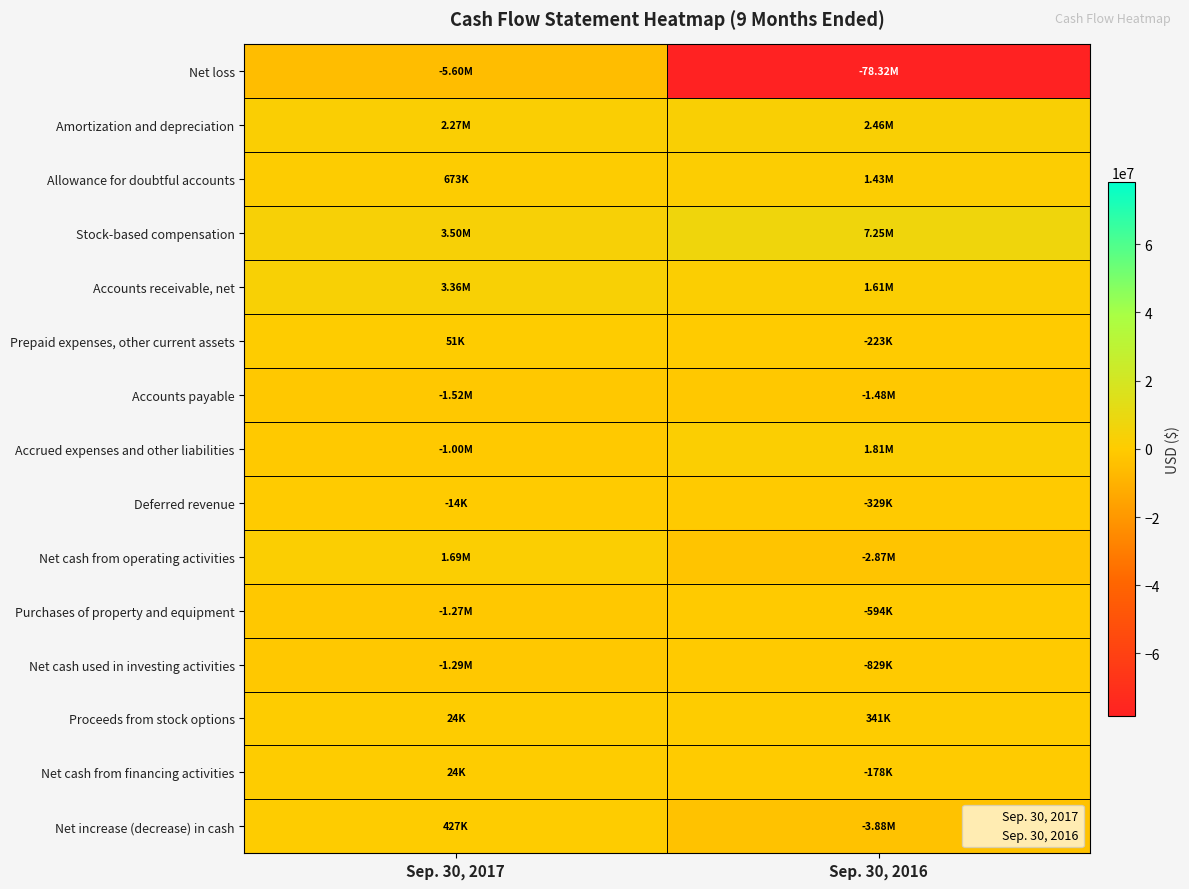

Reading left to right, transcribe all the data shown in this chart.

Net loss: Sep. 30, 2017=-5601000	Sep. 30, 2016=-78322000
Amortization and depreciation: Sep. 30, 2017=2266000	Sep. 30, 2016=2457000
Allowance for doubtful accounts: Sep. 30, 2017=673000	Sep. 30, 2016=1429000
Stock-based compensation: Sep. 30, 2017=3500000	Sep. 30, 2016=7246000
Accounts receivable, net: Sep. 30, 2017=3356000	Sep. 30, 2016=1612000
Prepaid expenses, other current assets: Sep. 30, 2017=51000	Sep. 30, 2016=-223000
Accounts payable: Sep. 30, 2017=-1525000	Sep. 30, 2016=-1477000
Accrued expenses and other liabilities: Sep. 30, 2017=-1003000	Sep. 30, 2016=1812000
Deferred revenue: Sep. 30, 2017=-14000	Sep. 30, 2016=-329000
Net cash from operating activities: Sep. 30, 2017=1692000	Sep. 30, 2016=-2873000
Purchases of property and equipment: Sep. 30, 2017=-1274000	Sep. 30, 2016=-594000
Net cash used in investing activities: Sep. 30, 2017=-1289000	Sep. 30, 2016=-829000
Proceeds from stock options: Sep. 30, 2017=24000	Sep. 30, 2016=341000
Net cash from financing activities: Sep. 30, 2017=24000	Sep. 30, 2016=-178000
Net increase (decrease) in cash: Sep. 30, 2017=427000	Sep. 30, 2016=-3880000